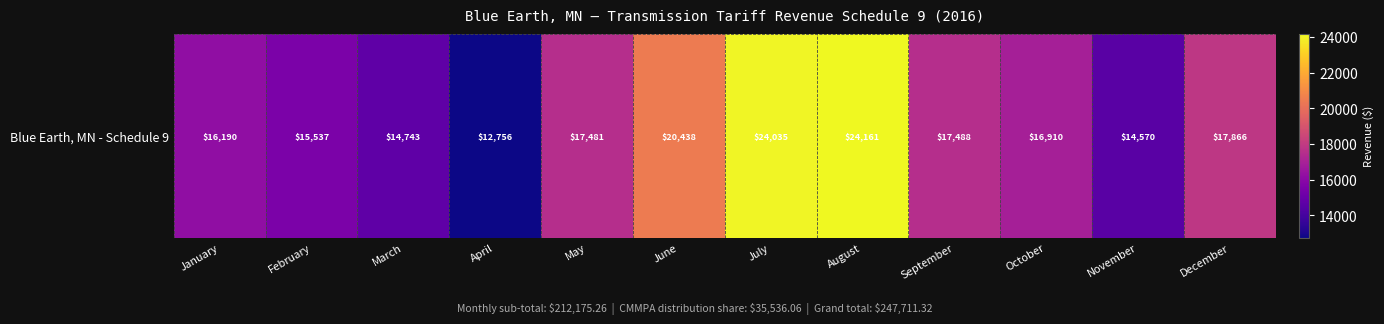

What is the average value?

17681.3